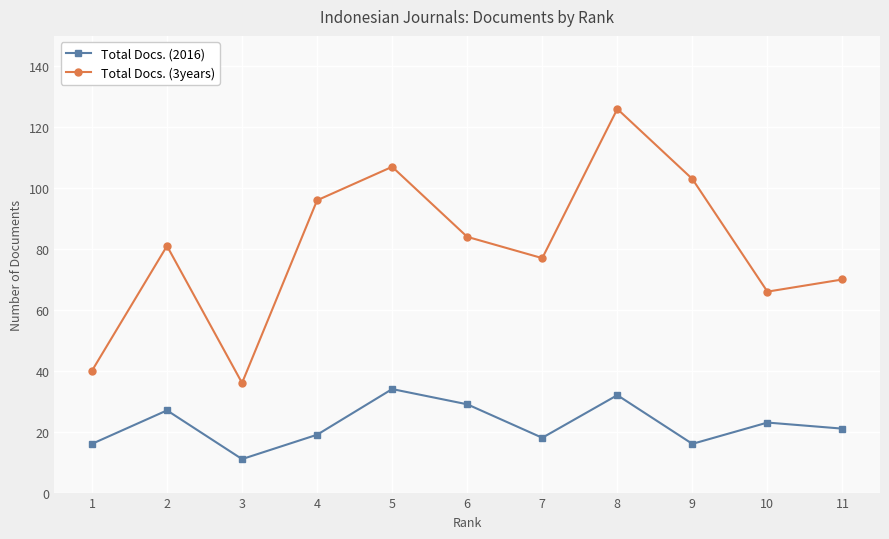

How many data points in Total Docs. (3years) are less than 81?

5